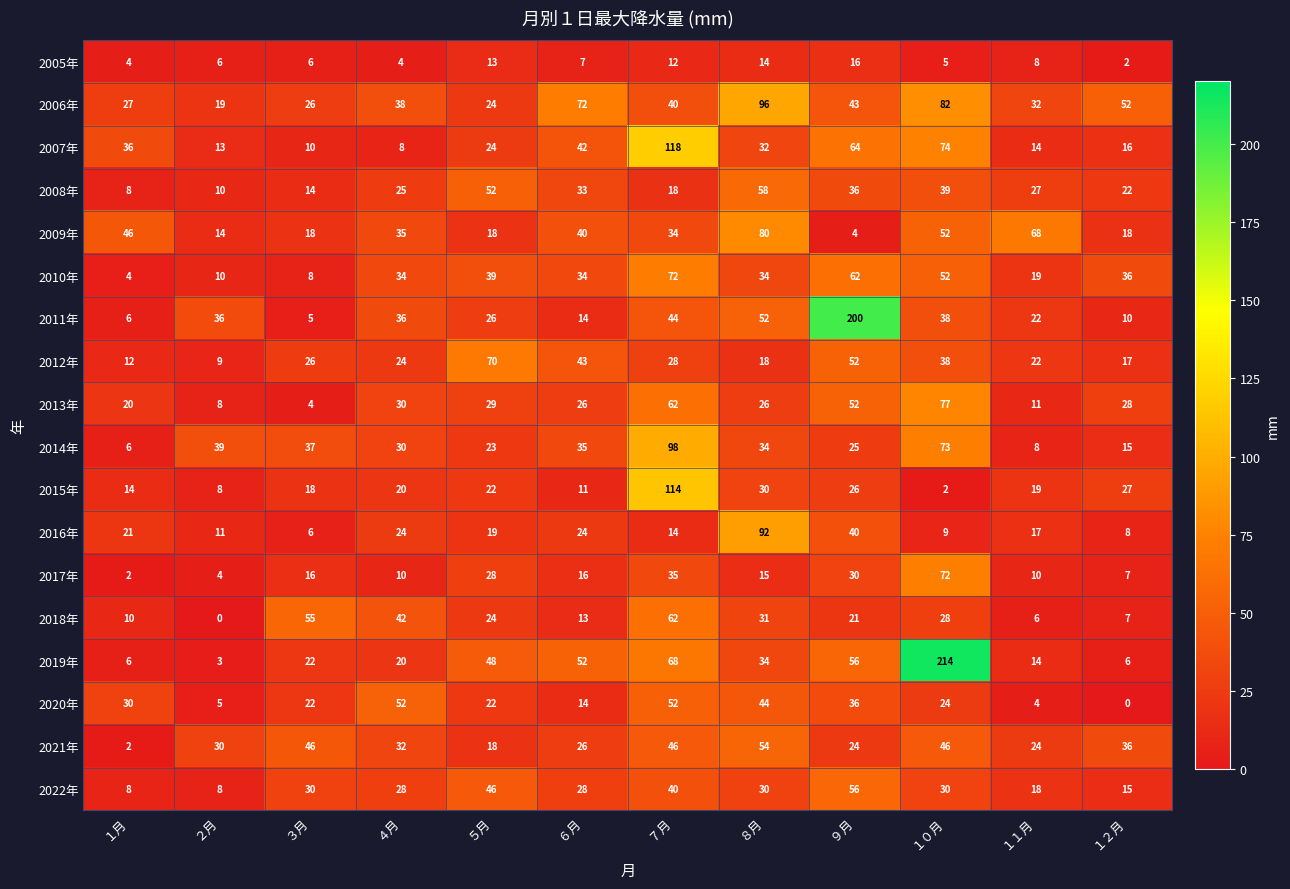

True or false: 2017年 has a value of 45 at １０月.

False